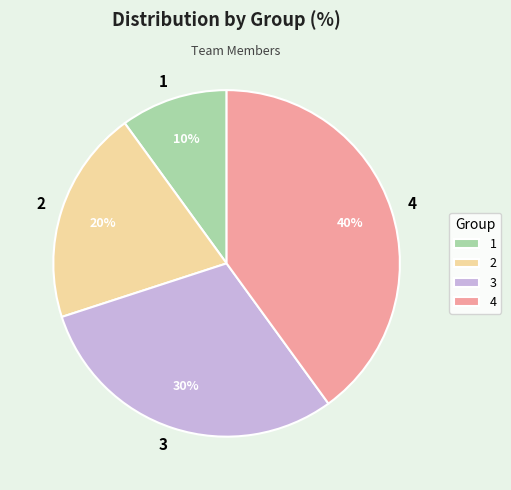

How many slices are in this pie chart?

4